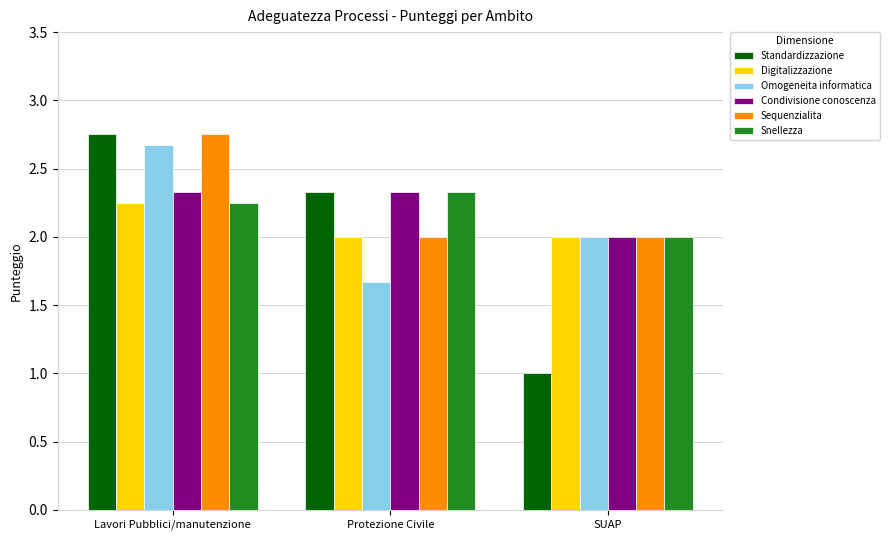

True or false: Sequenzialita has a value of 2.9 at Protezione Civile.

False